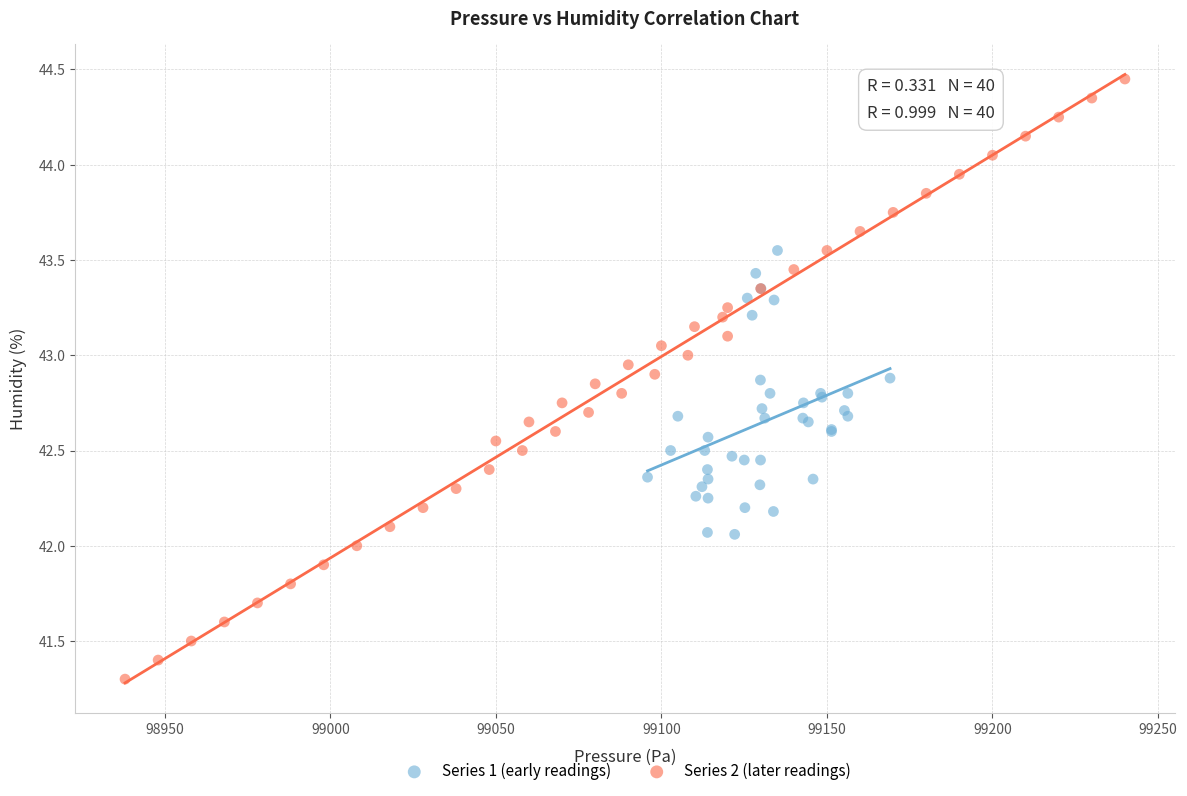

Which series has the largest Y range (max minus min)?

Series 2 (later readings)